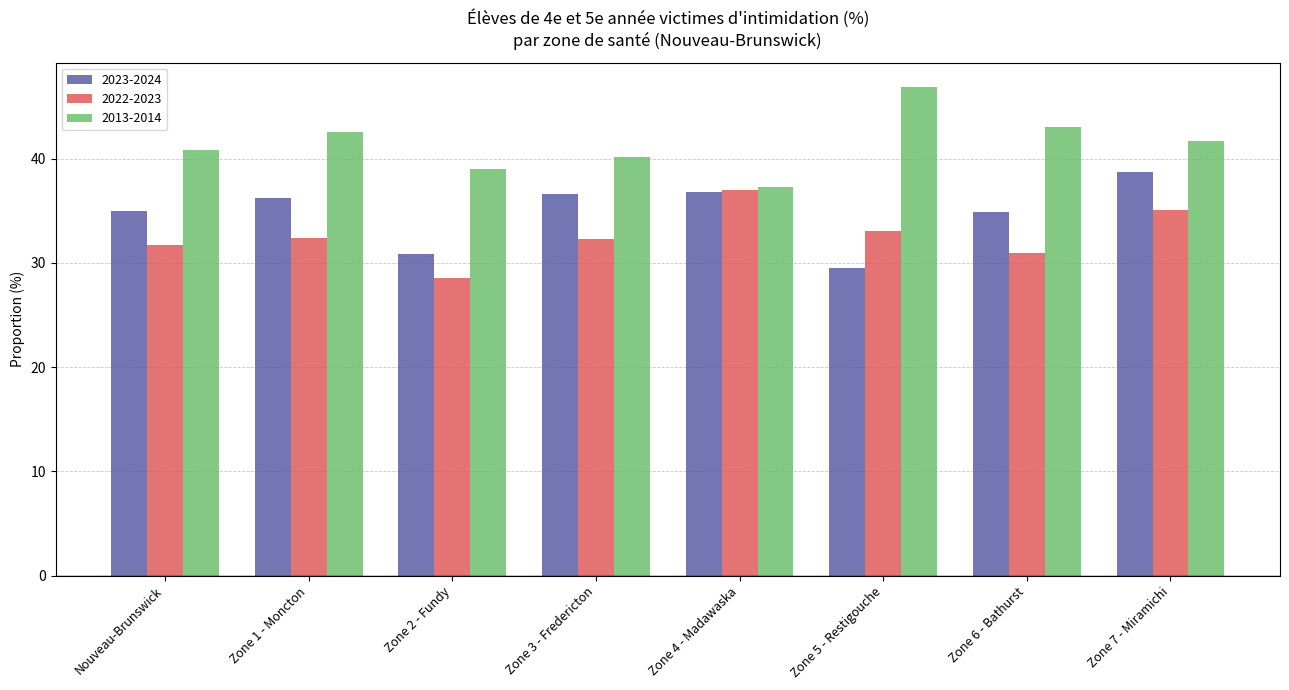

What is the approximate value of 2013-2014 at Zone 6 - Bathurst?

43.0